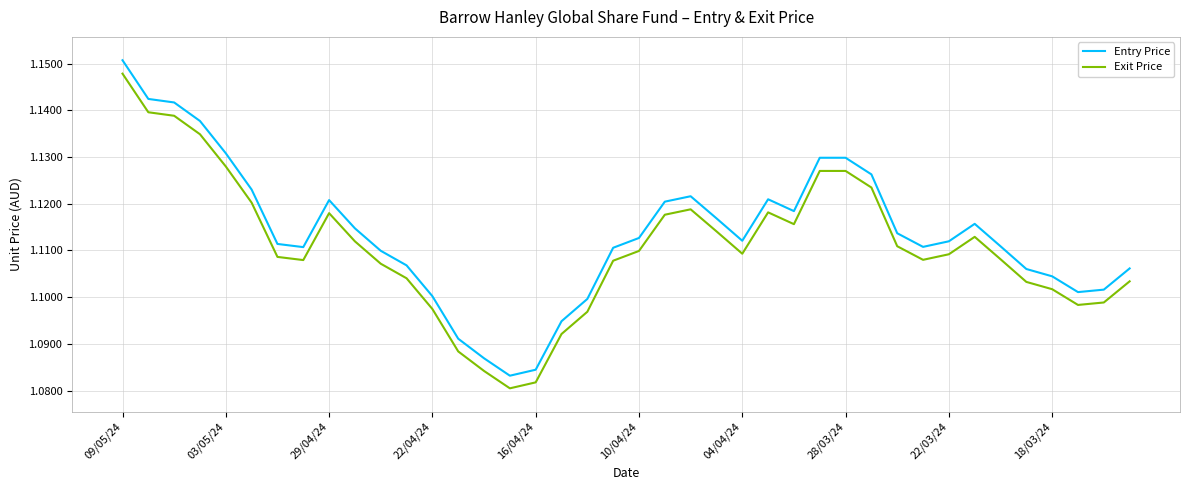

True or false: Exit Price and Entry Price cross at least once.

False